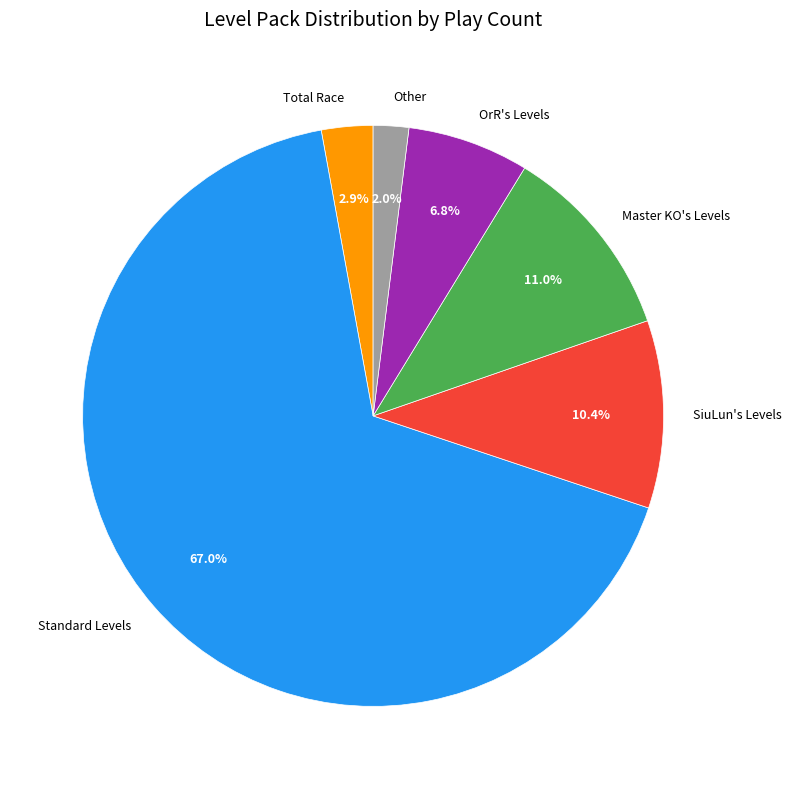

Is Total Race the majority of the pie?

No